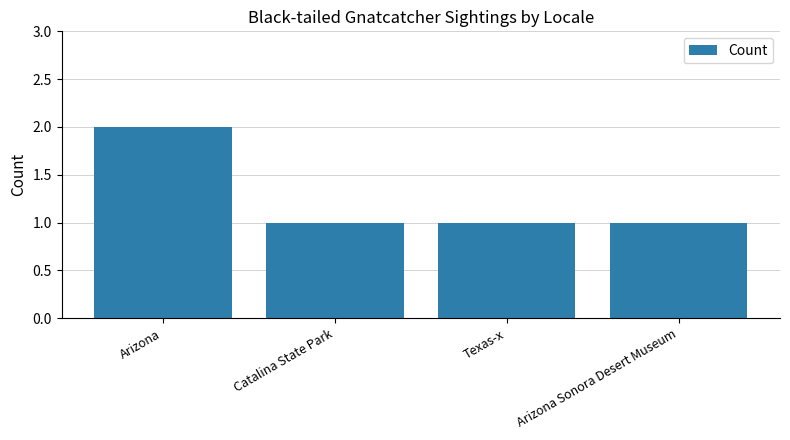

What is the value of the 1st bar from the left?

2